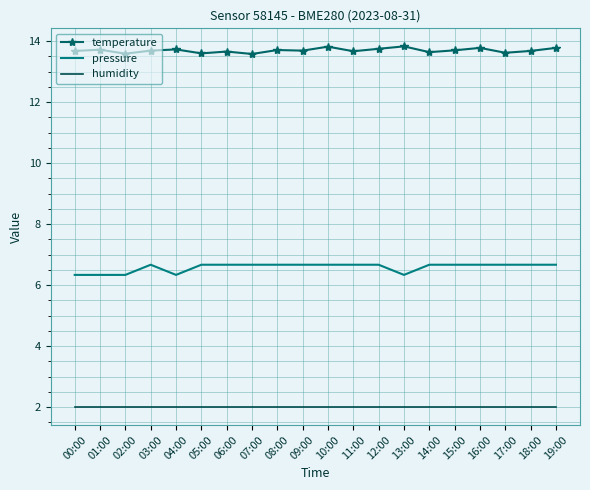

What is the total value across all series at 00:00?

22.0